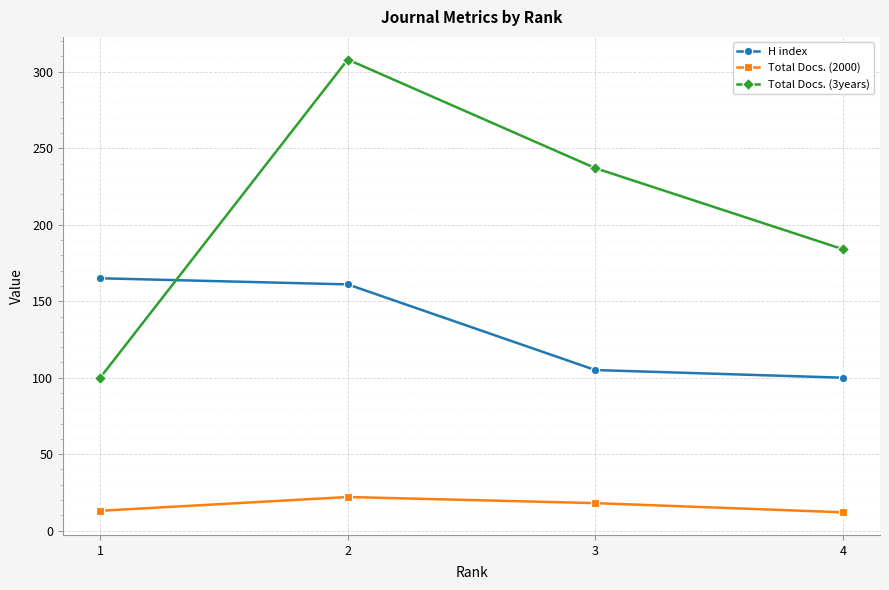

True or false: Total Docs. (2000) has a value of 18 at 3.

True